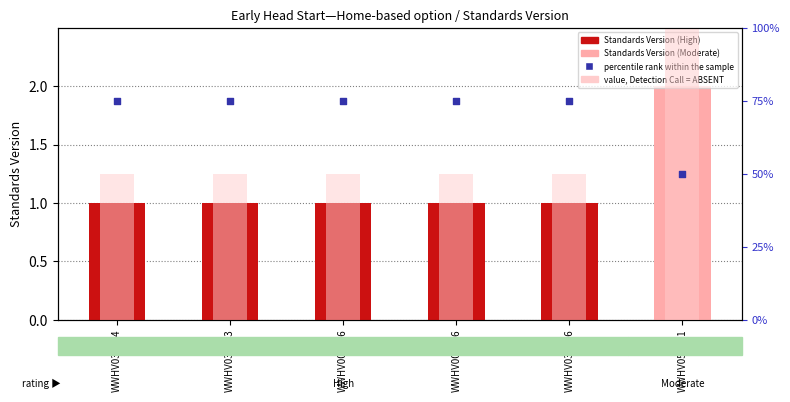

Which series has the widest spread of Y values?

value, Detection Call = ABSENT